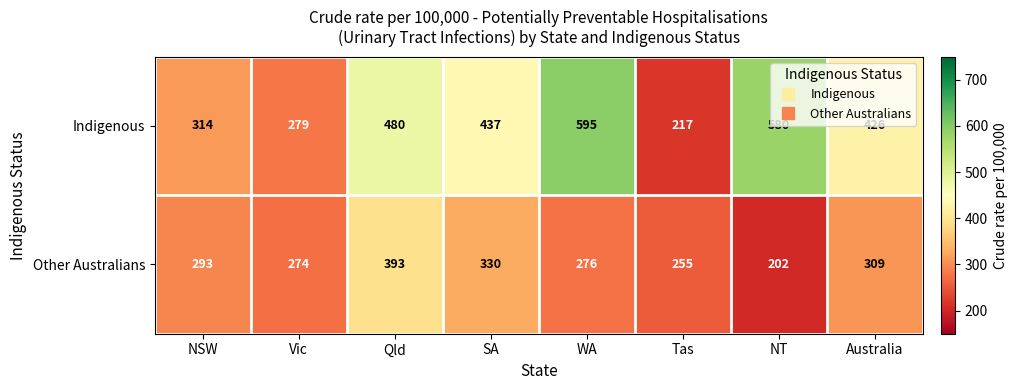

Which series has the largest total across all categories?

Indigenous